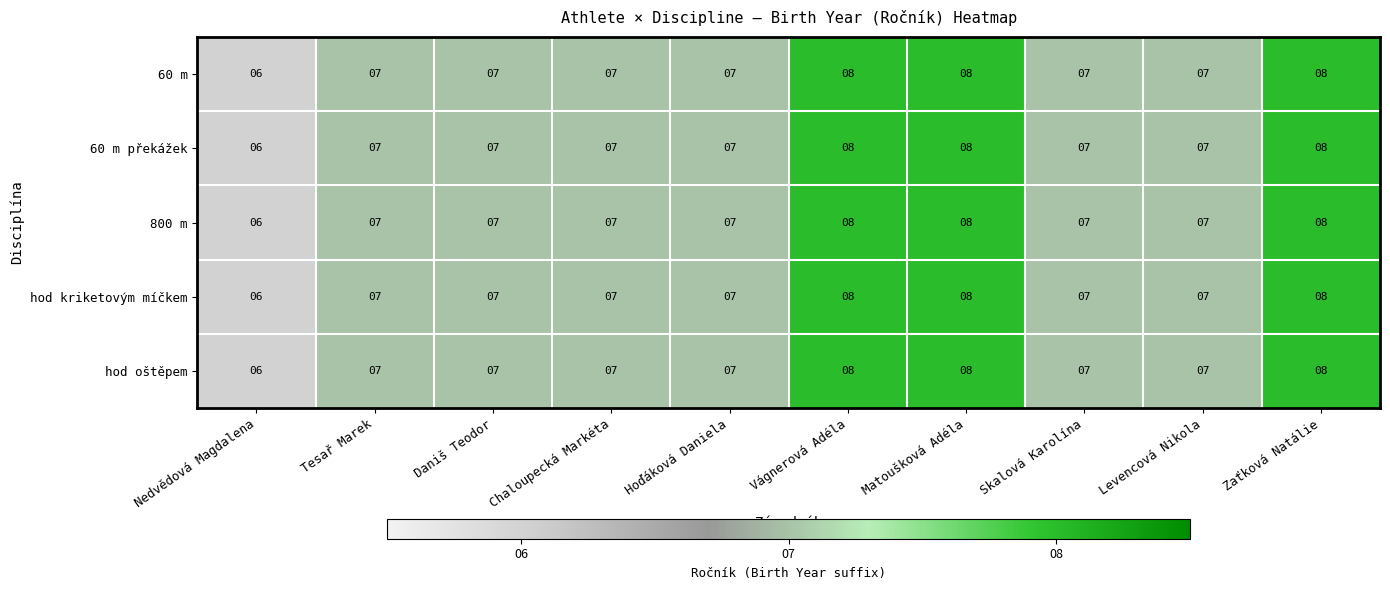

What is the total value across all series at Skalová Karolína?

35